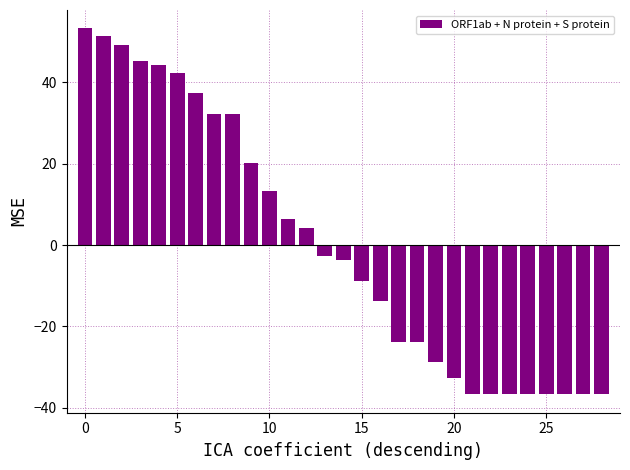

What is the difference between the maximum and minimum values?

90.0